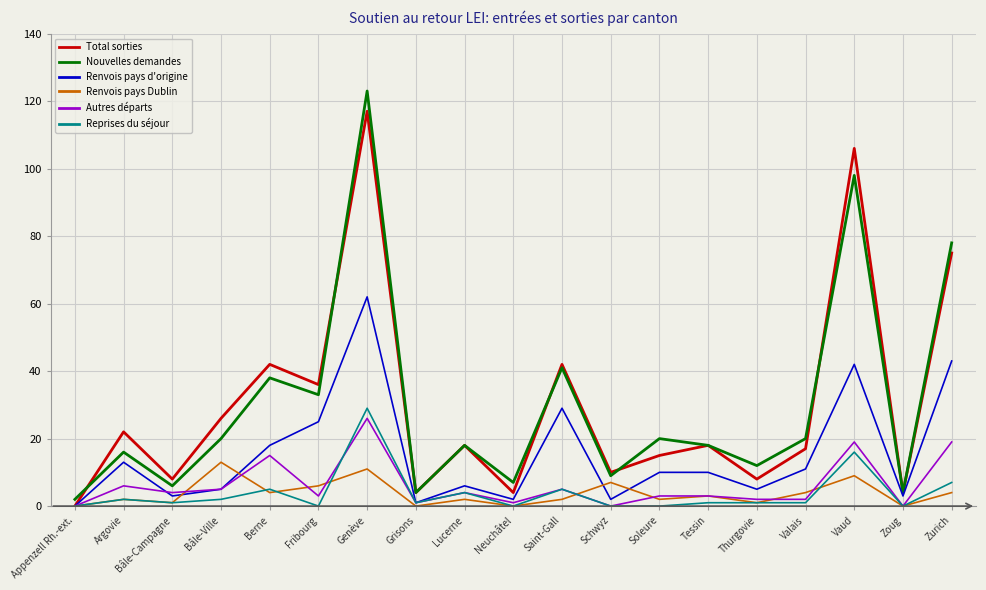

At which category does Nouvelles demandes reach its first local valley?

Bâle-Campagne